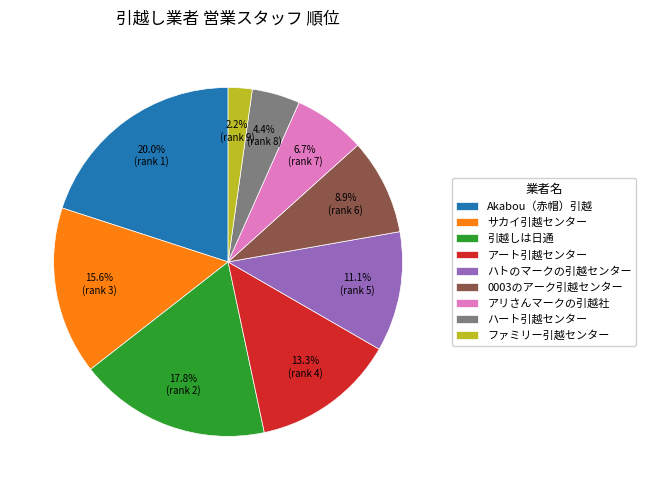

What portion of the pie excludes ファミリー引越センター?

97.8%